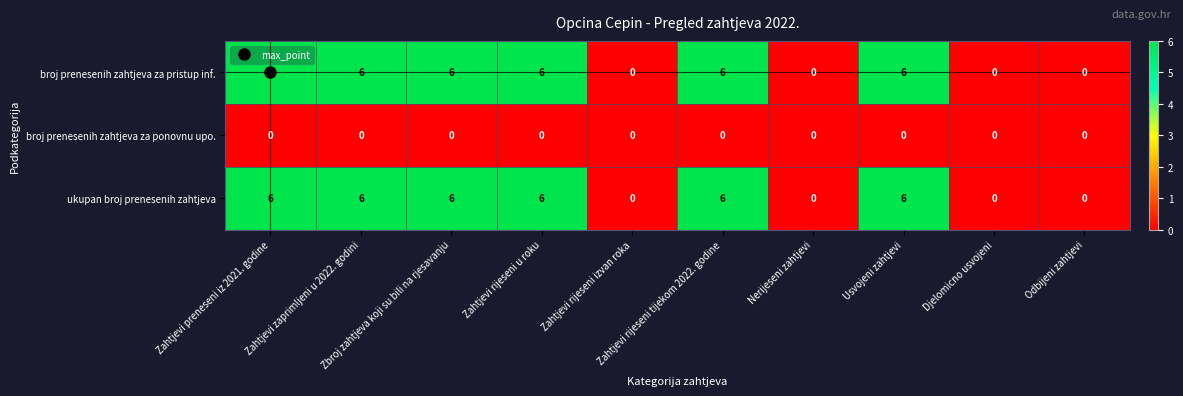

At how many categories does at least one series exceed 4?

6